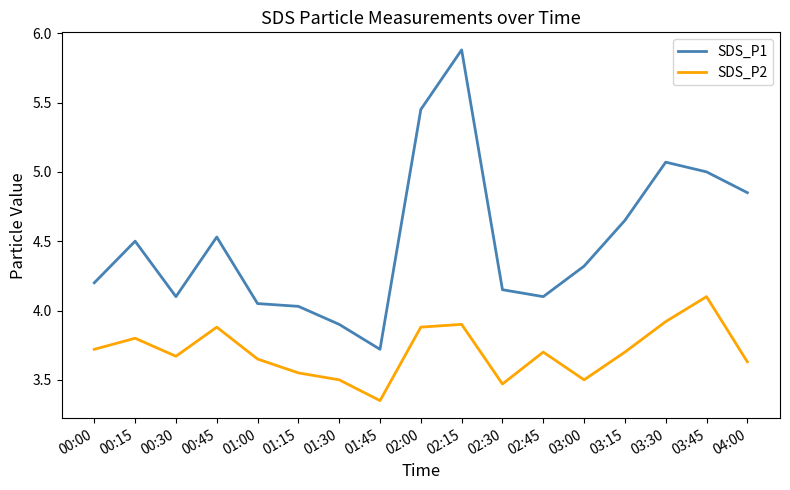

Is the value of SDS_P1 at 01:30 greater than the value of SDS_P2 at 02:30?

Yes